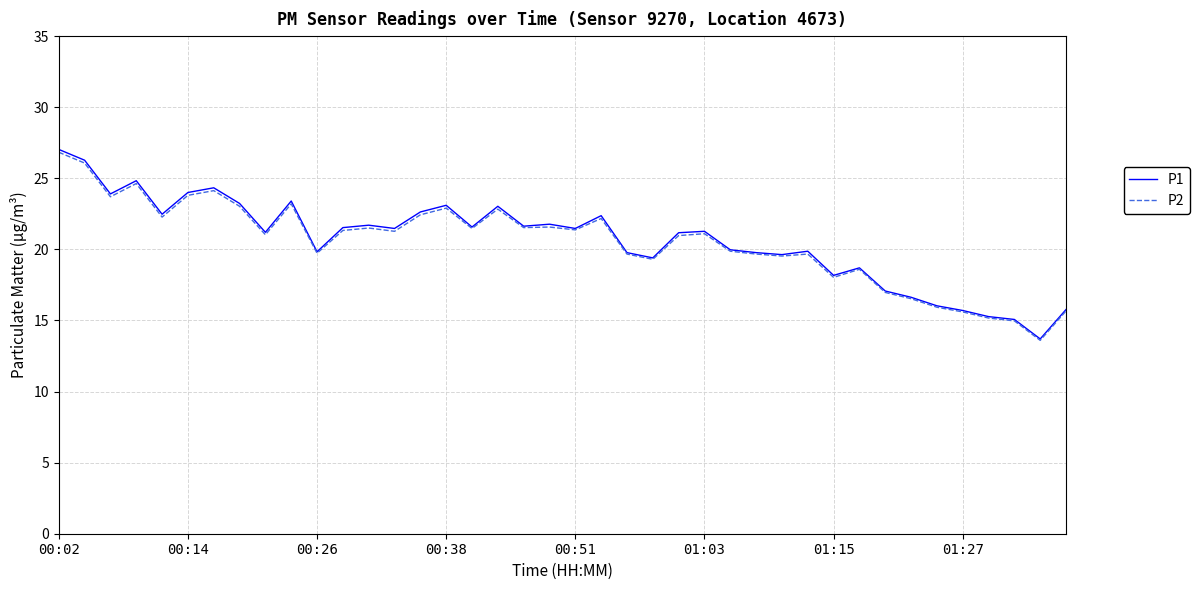

Which series has the largest range (max minus min)?

P1